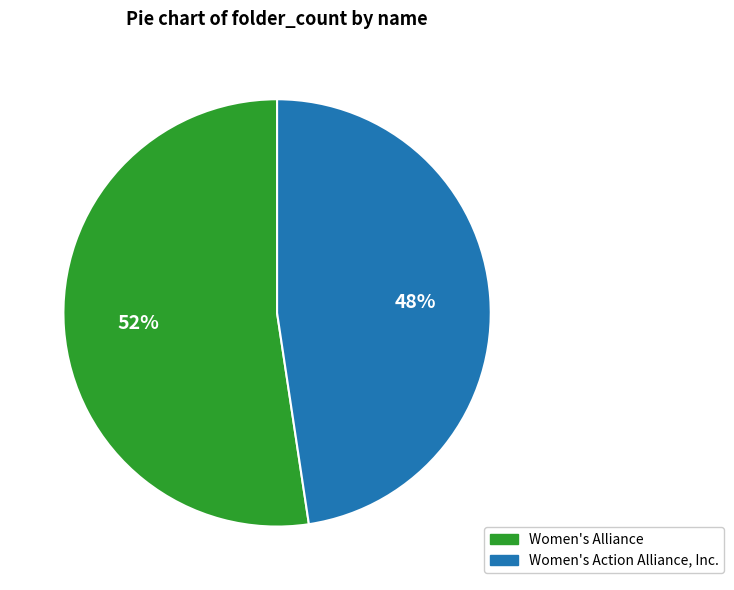

Do Women's Alliance and Women's Action Alliance, Inc. together represent more than half of the pie?

Yes